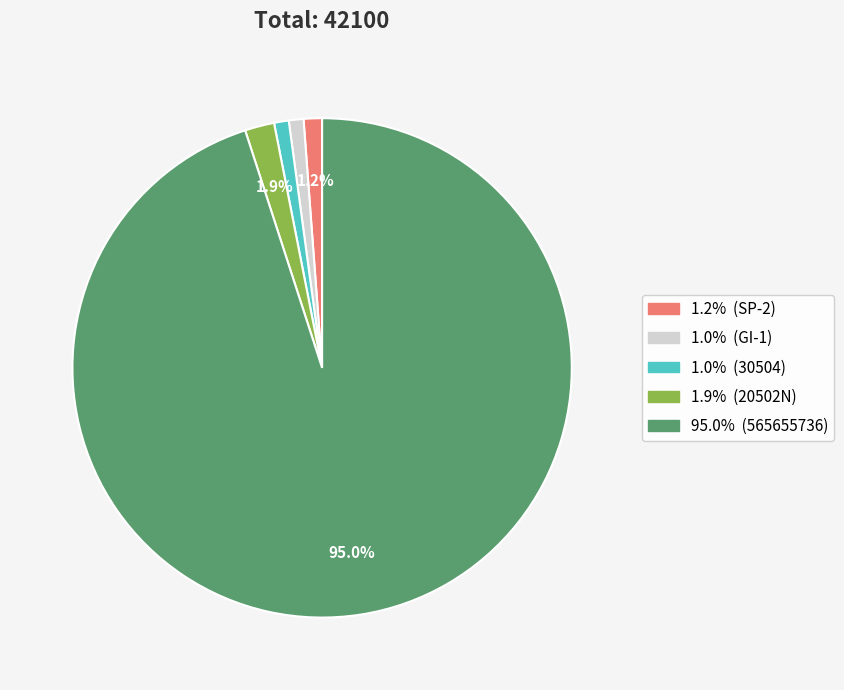

Is there a majority slice in this chart?

Yes